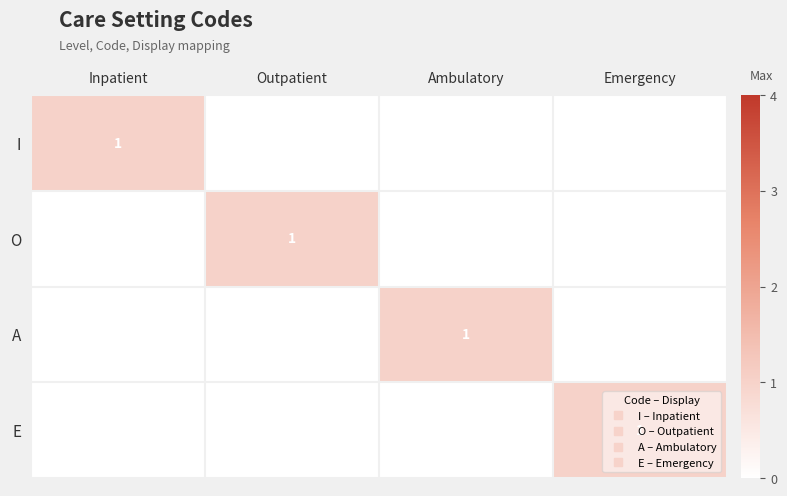

Which category has the lowest value across all series?

Outpatient